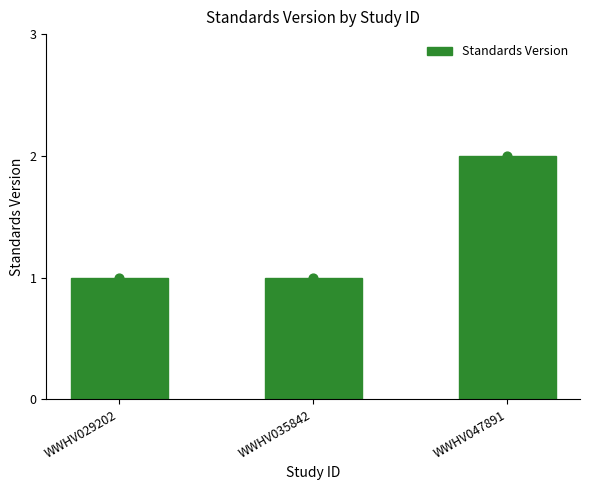

Approximately how many times larger is the value at WWHV035842 compared to WWHV047891?

0.5